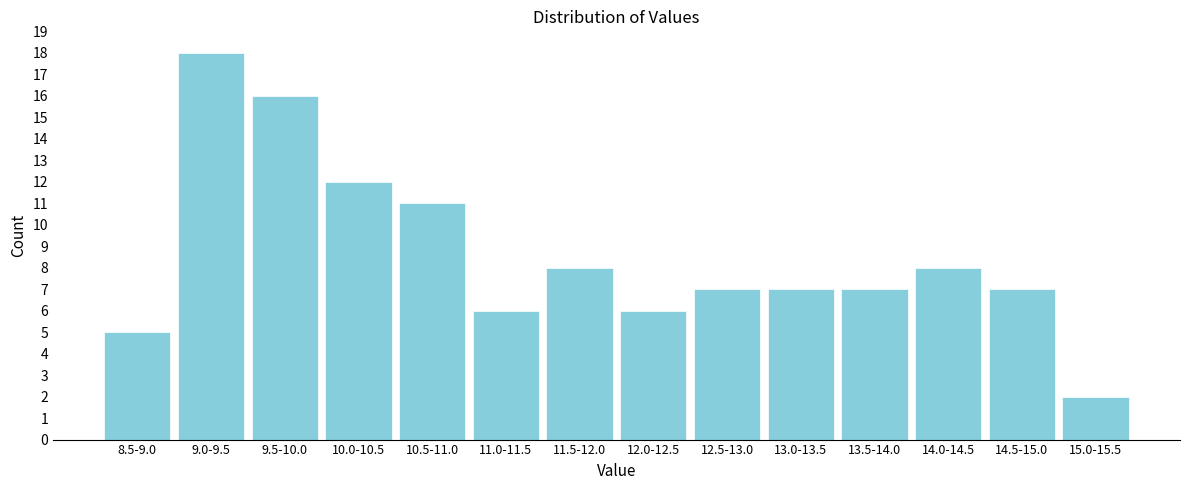

Reading left to right, extract all data points from this chart.

8.5-9.0=5	9.0-9.5=18	9.5-10.0=16	10.0-10.5=12	10.5-11.0=11	11.0-11.5=6	11.5-12.0=8	12.0-12.5=6	12.5-13.0=7	13.0-13.5=7	13.5-14.0=7	14.0-14.5=8	14.5-15.0=7	15.0-15.5=2